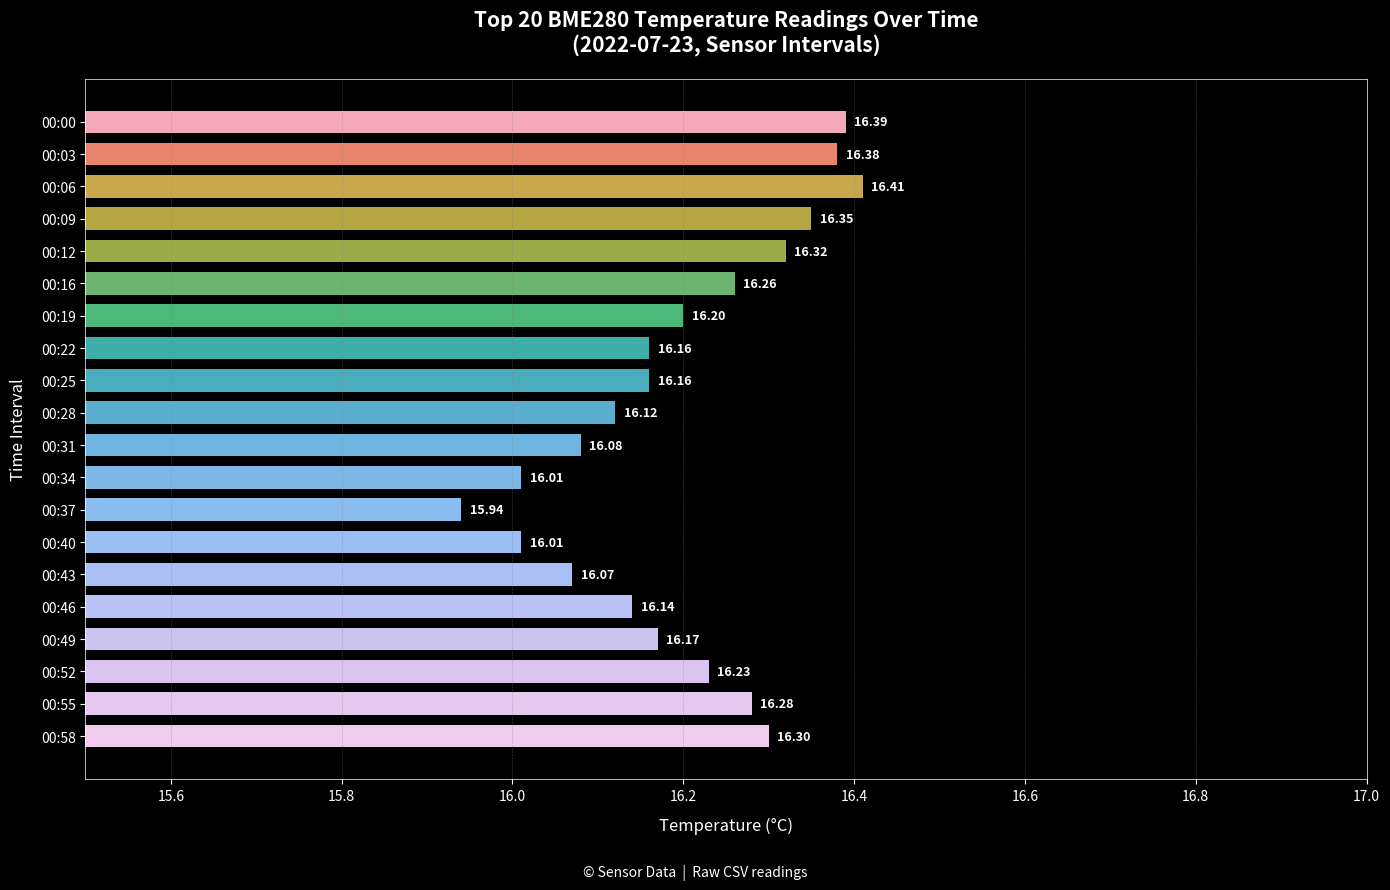

Between 00:55 and 00:52, which is larger?

00:55